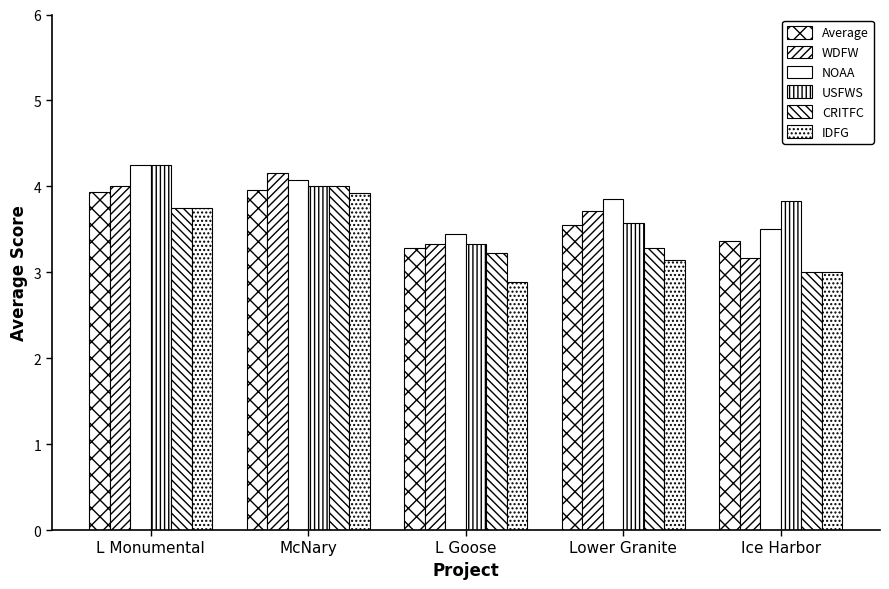

True or false: USFWS has a value of 7.6 at L Monumental.

False